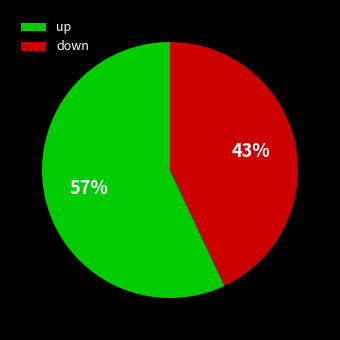

To the nearest percent, what is the difference between the largest and smallest slice percentages?

14%